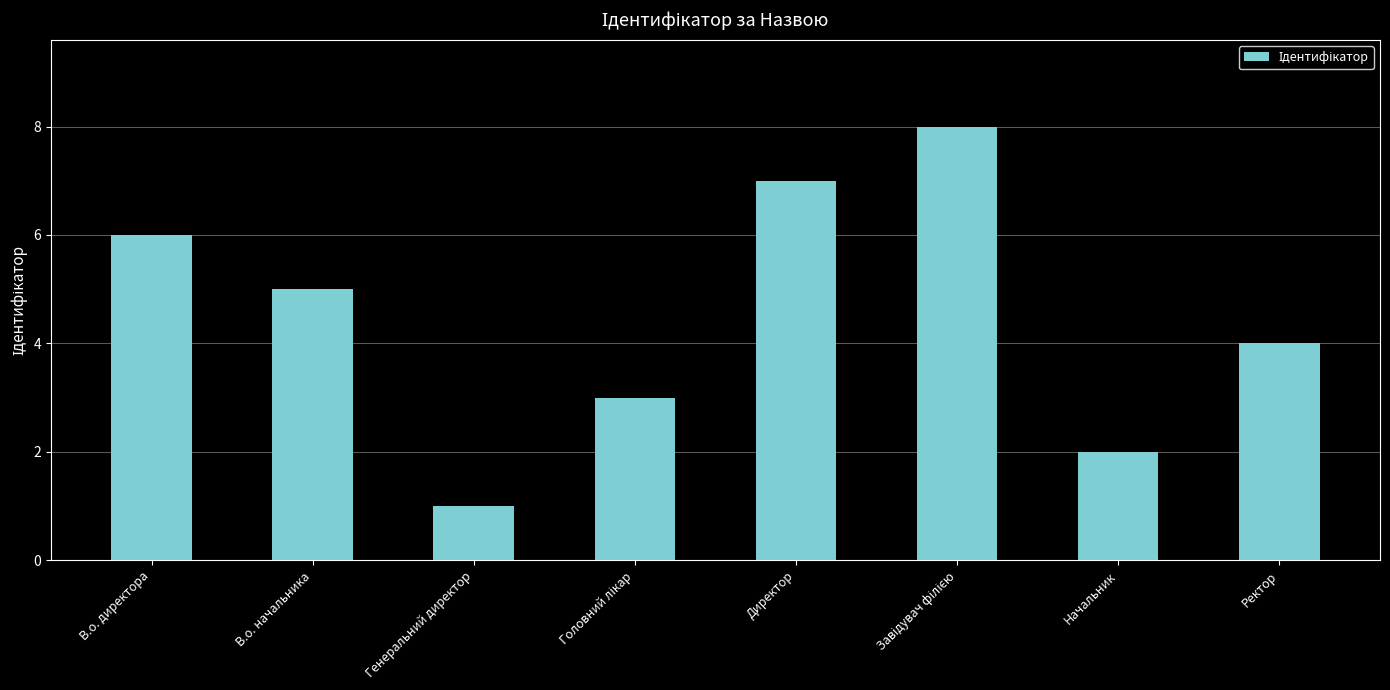

Reading left to right, what are all the values shown in this chart?

6	5	1	3	7	8	2	4